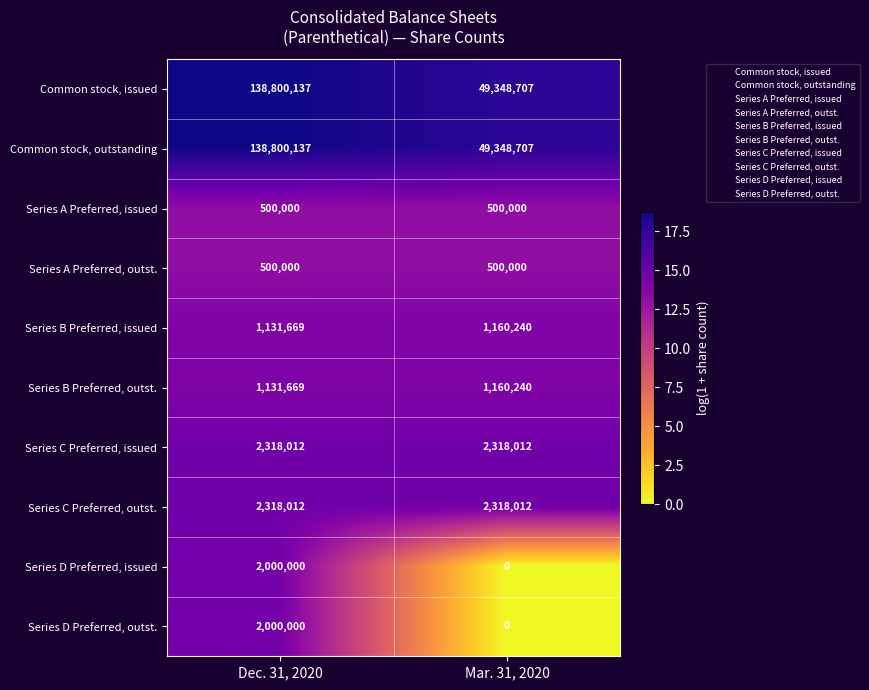

What is the difference between the maximum and minimum values in the Series B Preferred, issued series?

28571